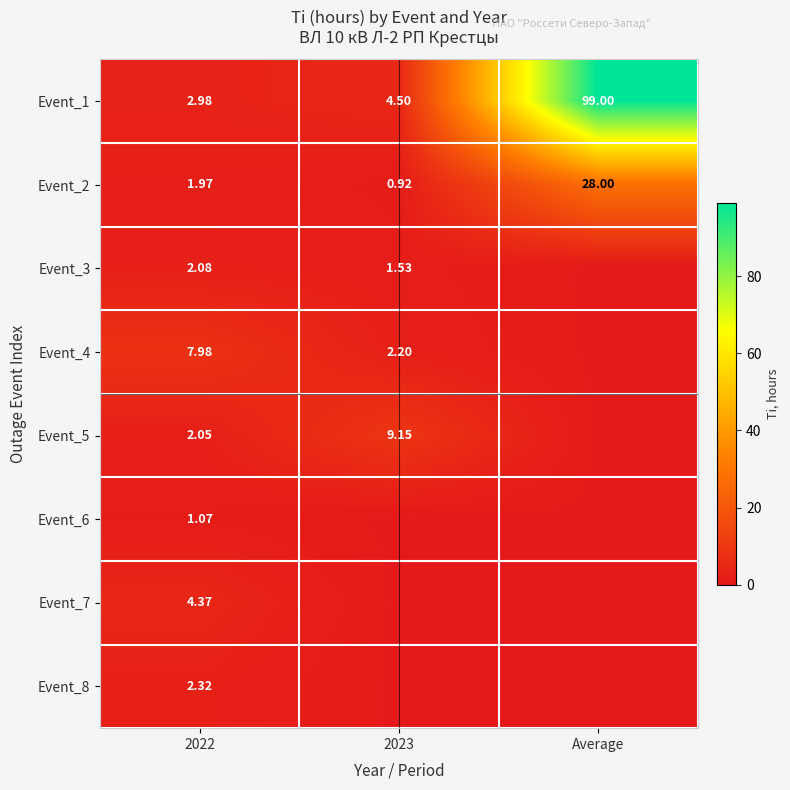

At which label is Event_3 closest to 1?

2023